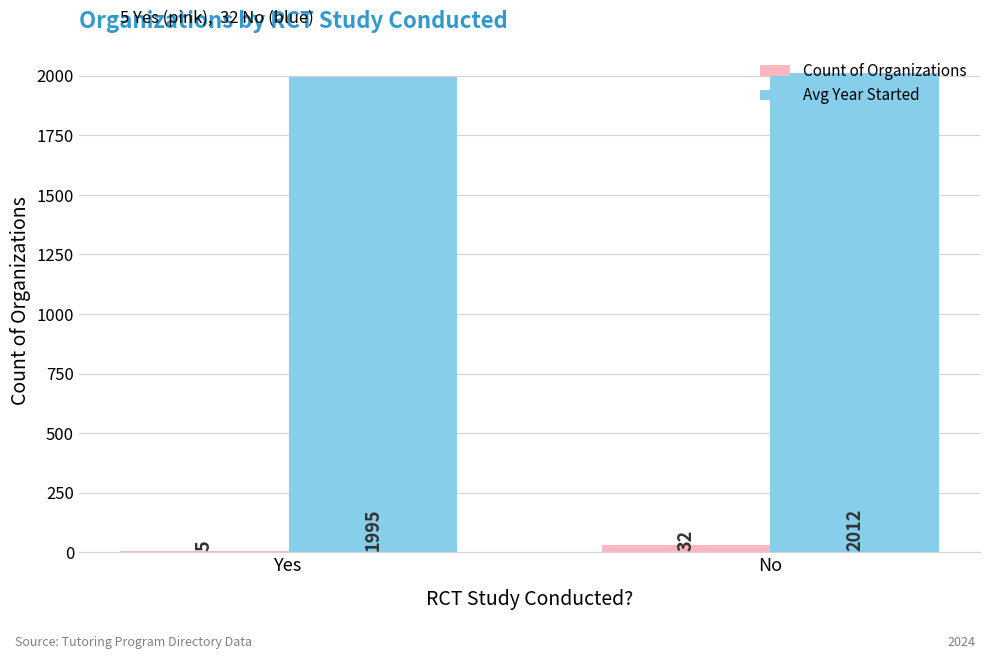

The value of Avg Year Started at Yes is 1995. True or false?

True